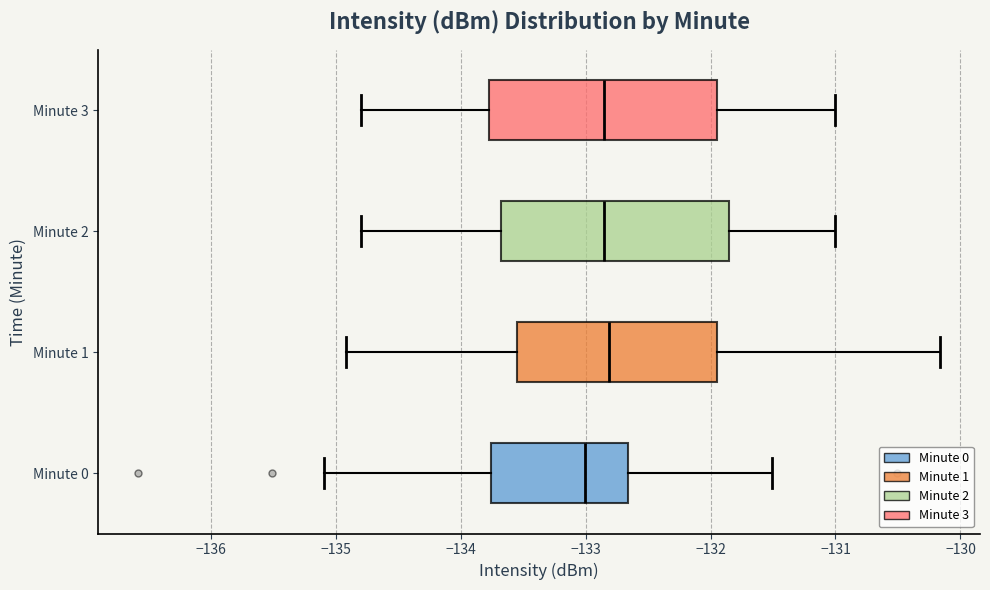

Reading bottom to top, transcribe this box plot: for each box, give where its median line is, the range the box spans, and where its two whiskers end, as read against the x-axis. The values are not printed on the chart, so give them approximately, as read against the axis.

Minute 0: median -133.0, box -133.8 to -132.7, whiskers -135.1 to -131.5
Minute 1: median -132.8, box -133.5 to -131.9, whiskers -134.9 to -130.2
Minute 2: median -132.8, box -133.7 to -131.8, whiskers -134.8 to -131.0
Minute 3: median -132.8, box -133.8 to -131.9, whiskers -134.8 to -131.0